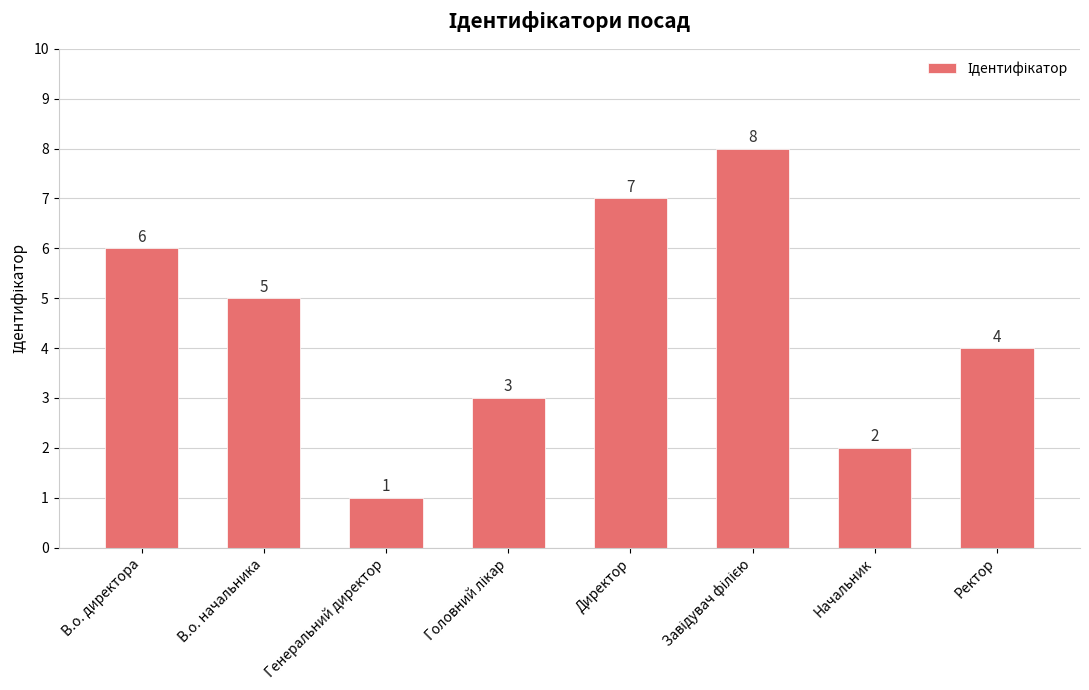

What is the value of the 6th bar from the left?

8